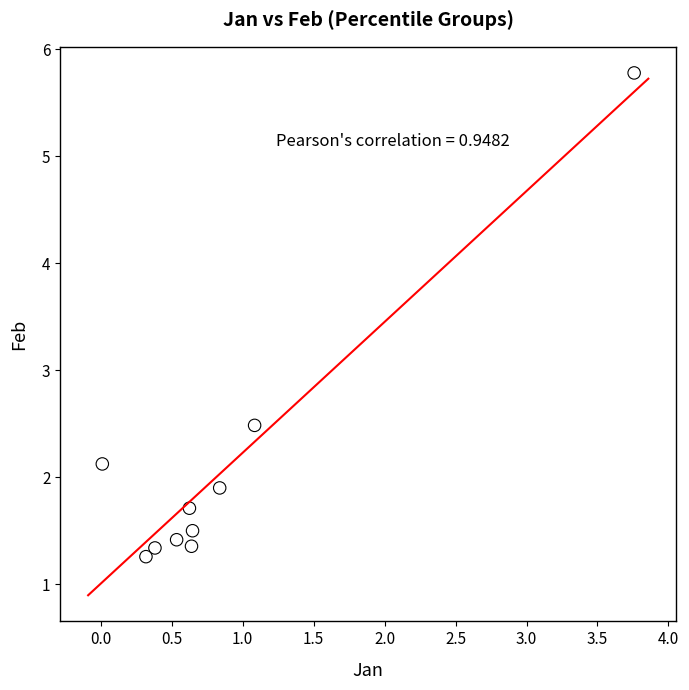

What Y value in the scatter plot is closest to 3?

2.5